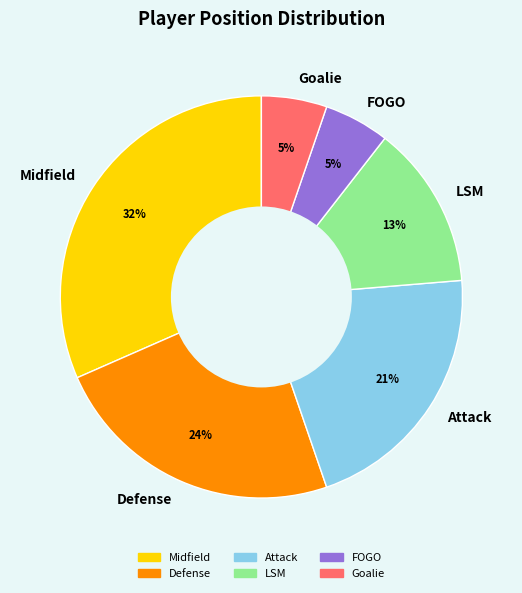

How many slices are in this pie chart?

6